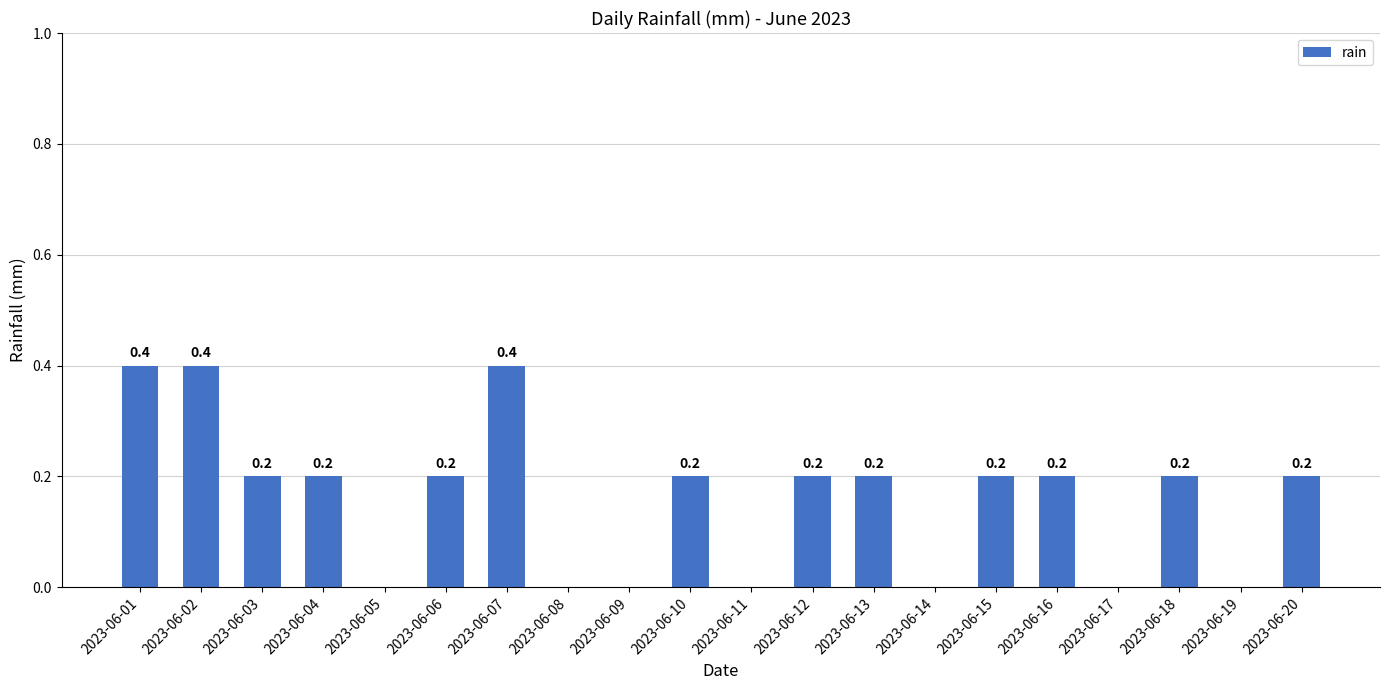

Which has a higher value, 2023-06-11 or 2023-06-06?

2023-06-06